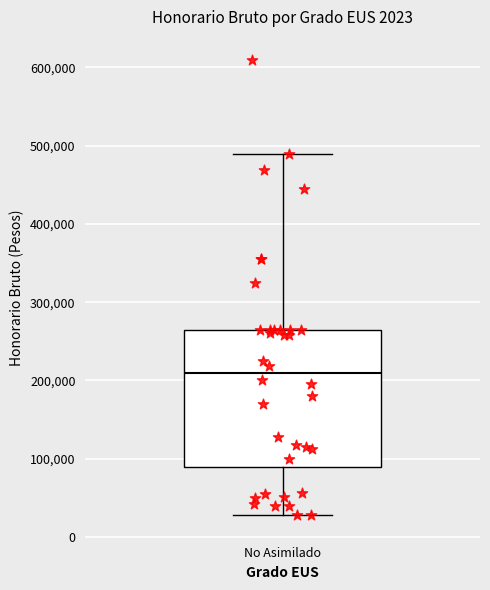

Transcribe this box plot: give where the median line is, the range the box spans, and where the two whiskers end, as read against the y-axis. The values are not printed on the chart, so give them approximately, as read against the axis.

median 210000, box 90000 to 270000, whiskers 30000 to 490000